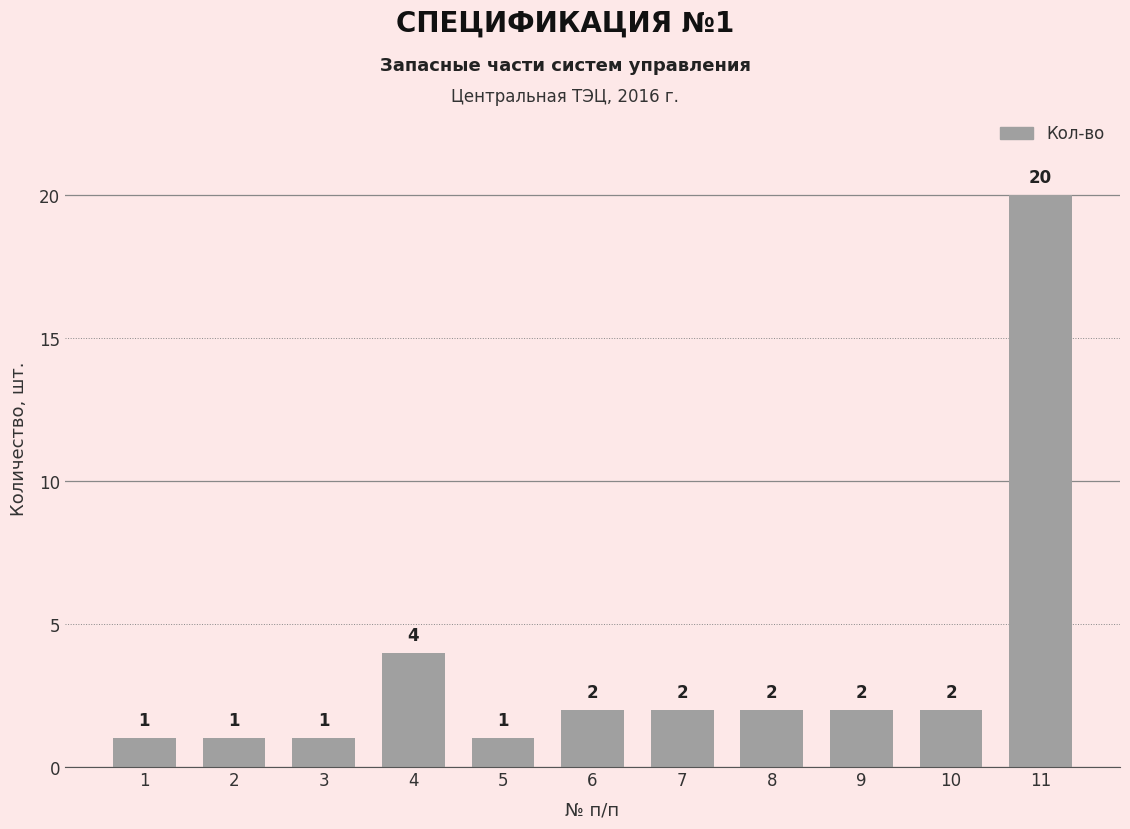

Is it true that the value at 5 is 1?

True